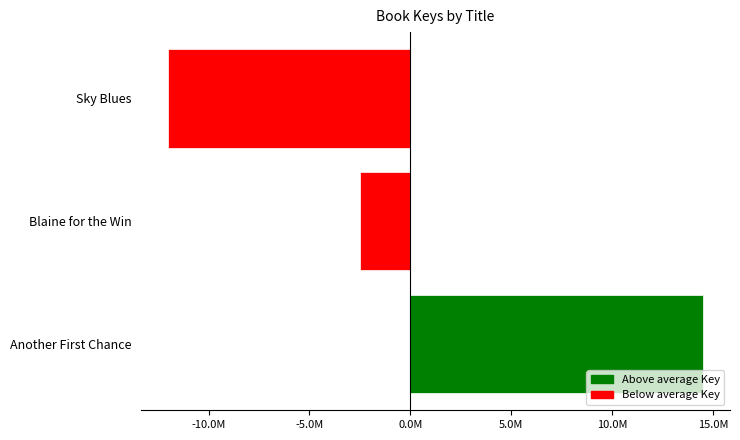

How many values are above zero?

1